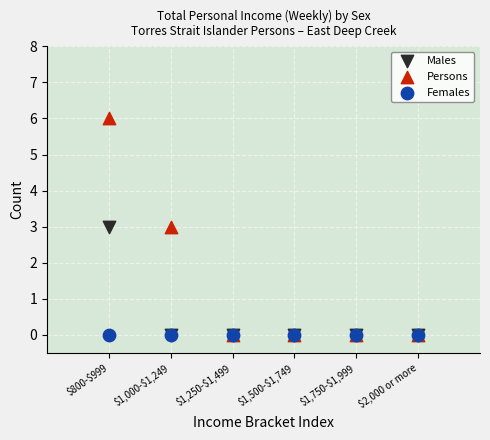

What are all the series names shown in the legend?

Males, Persons, Females